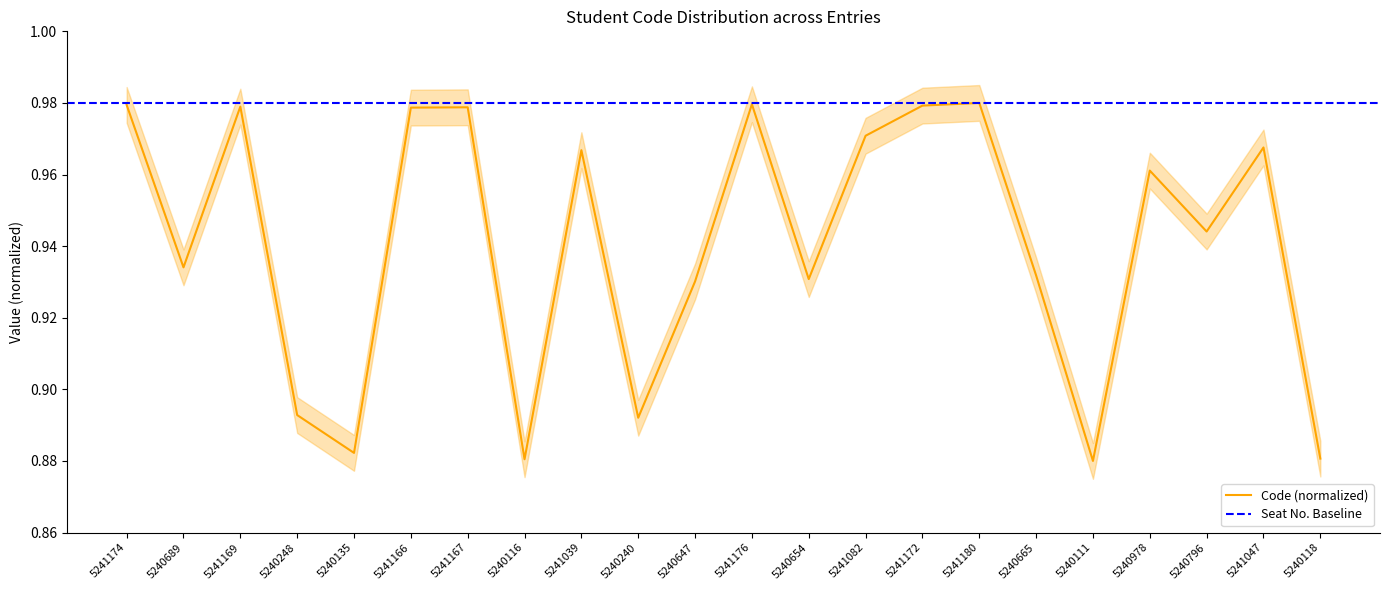

Reading right to left, list all the values displayed in this chart.

0.9	1.0	0.9	1.0	0.9	0.9	1.0	1.0	1.0	0.9	1.0	0.9	0.9	1.0	0.9	1.0	1.0	0.9	0.9	1.0	0.9	1.0